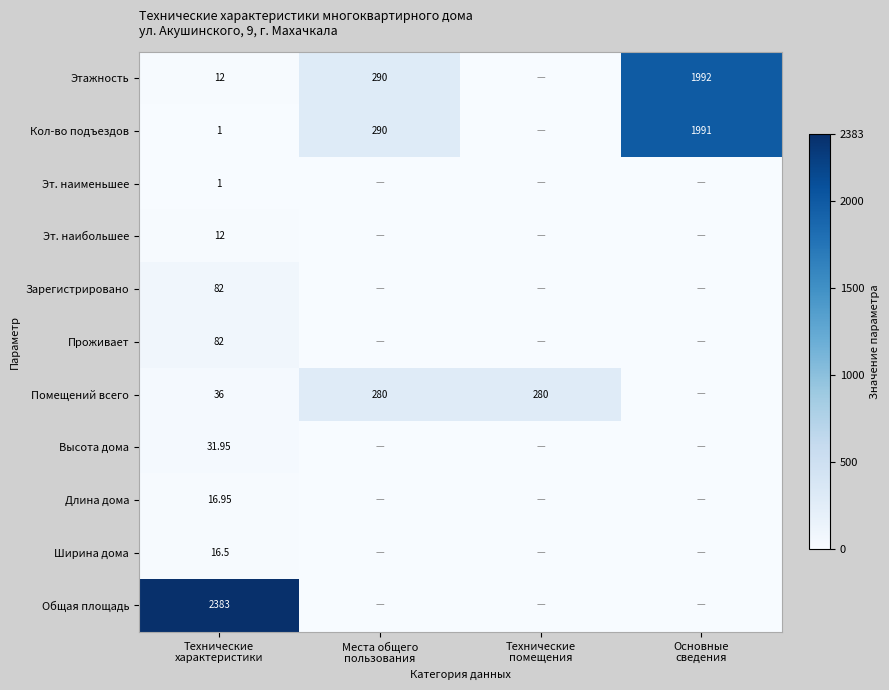

Between Технические помещения and Основные сведения, which series saw the biggest shift?

Этажность